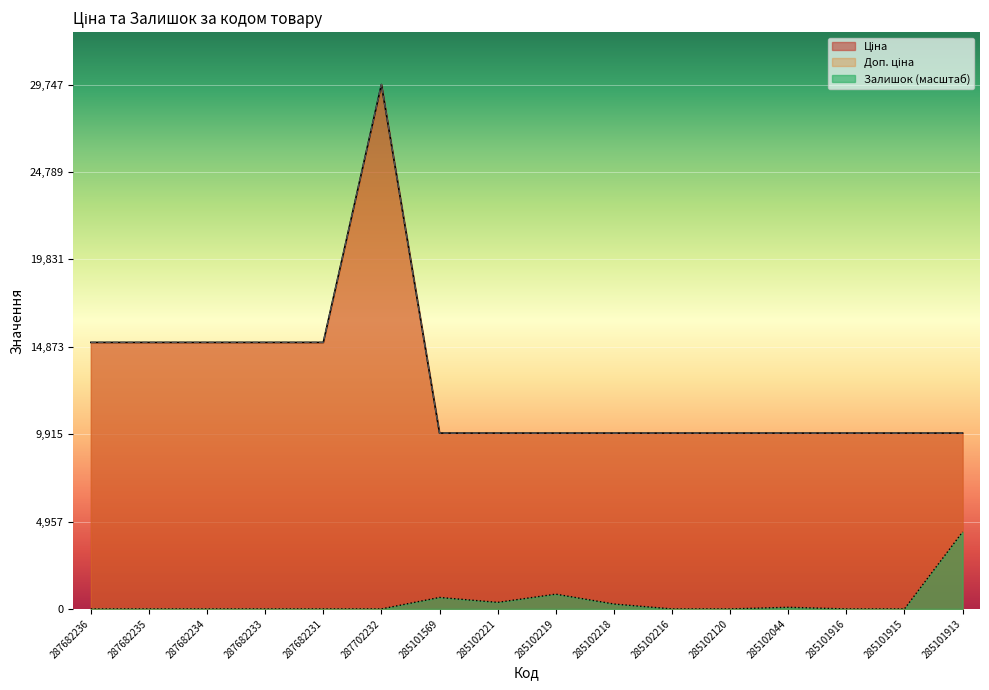

Where is the first local minimum for Залишок?

285102221